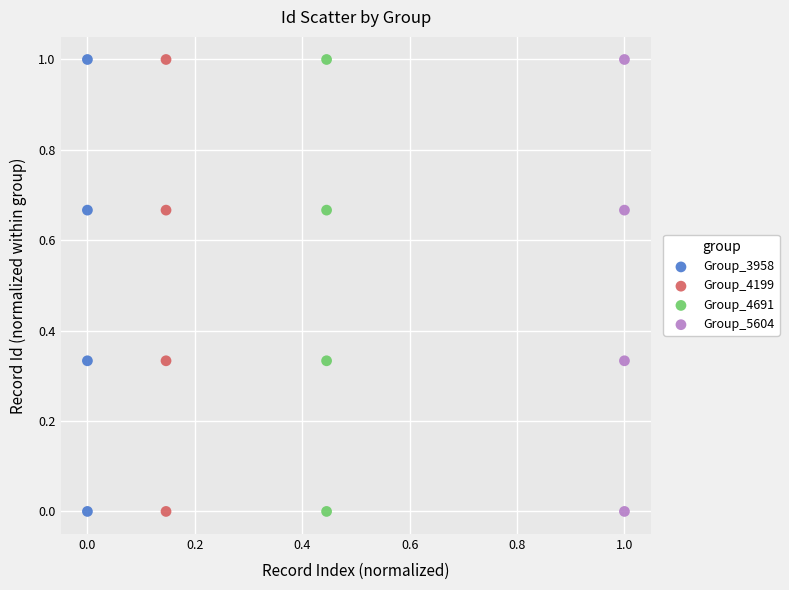

What are all the series names shown in the legend?

Group_3958, Group_4199, Group_4691, Group_5604